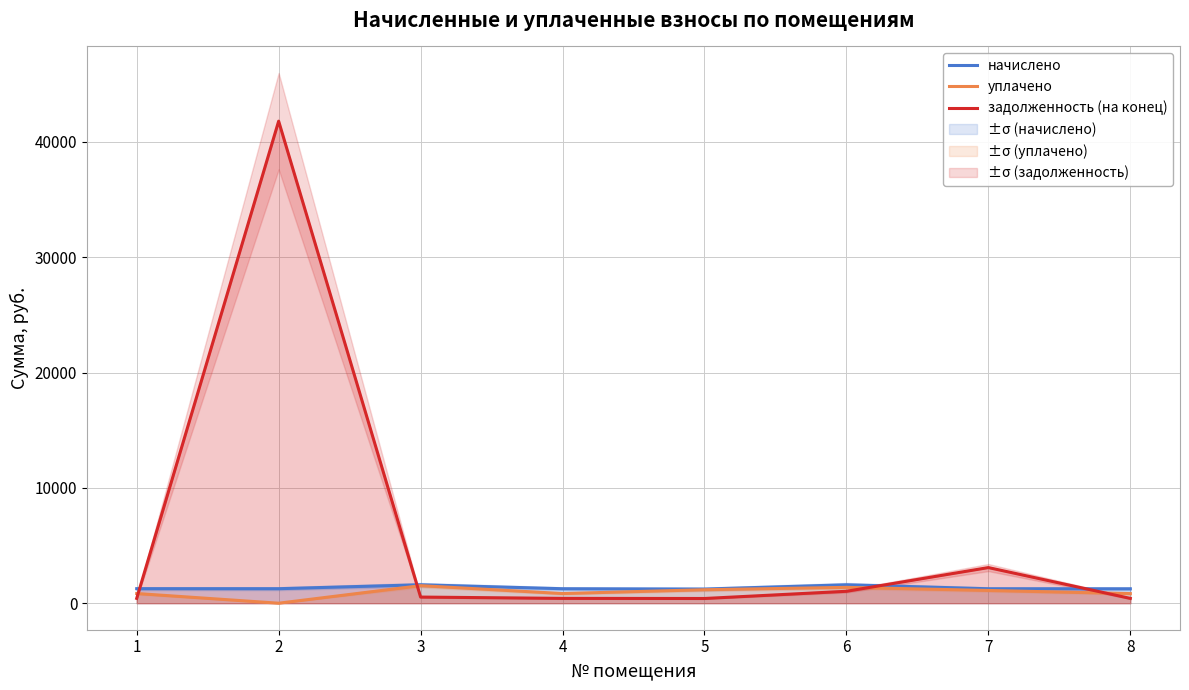

At which label does уплачено reach its minimum?

2